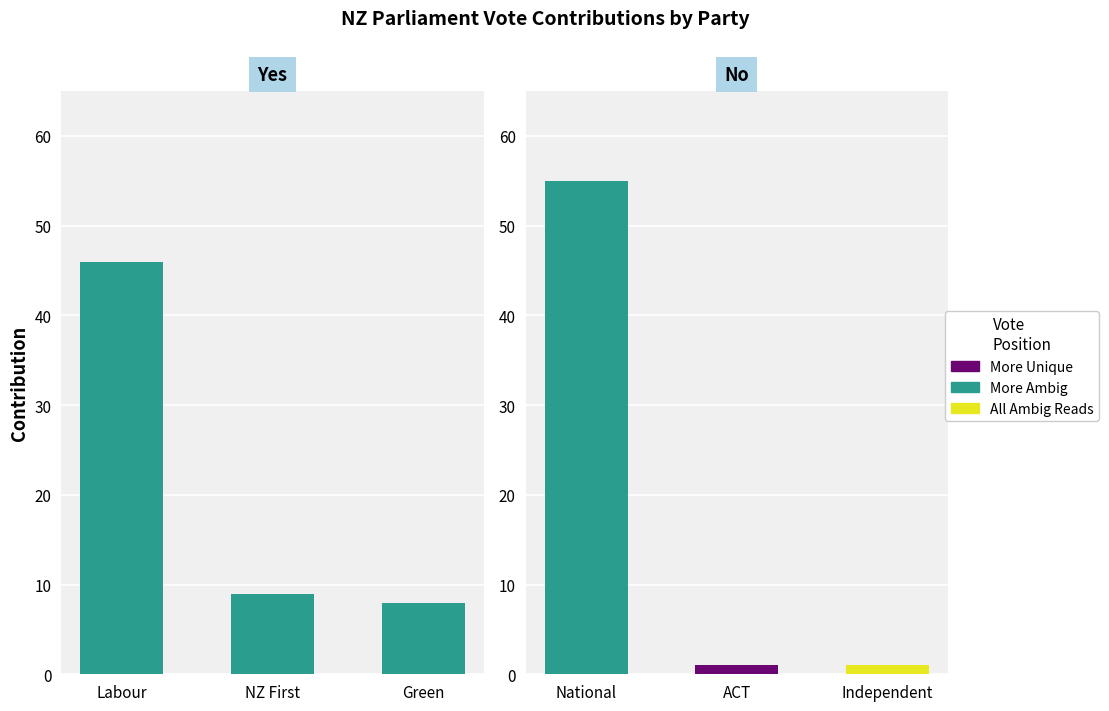

What is the label of the 3rd bar from the right?

Labour